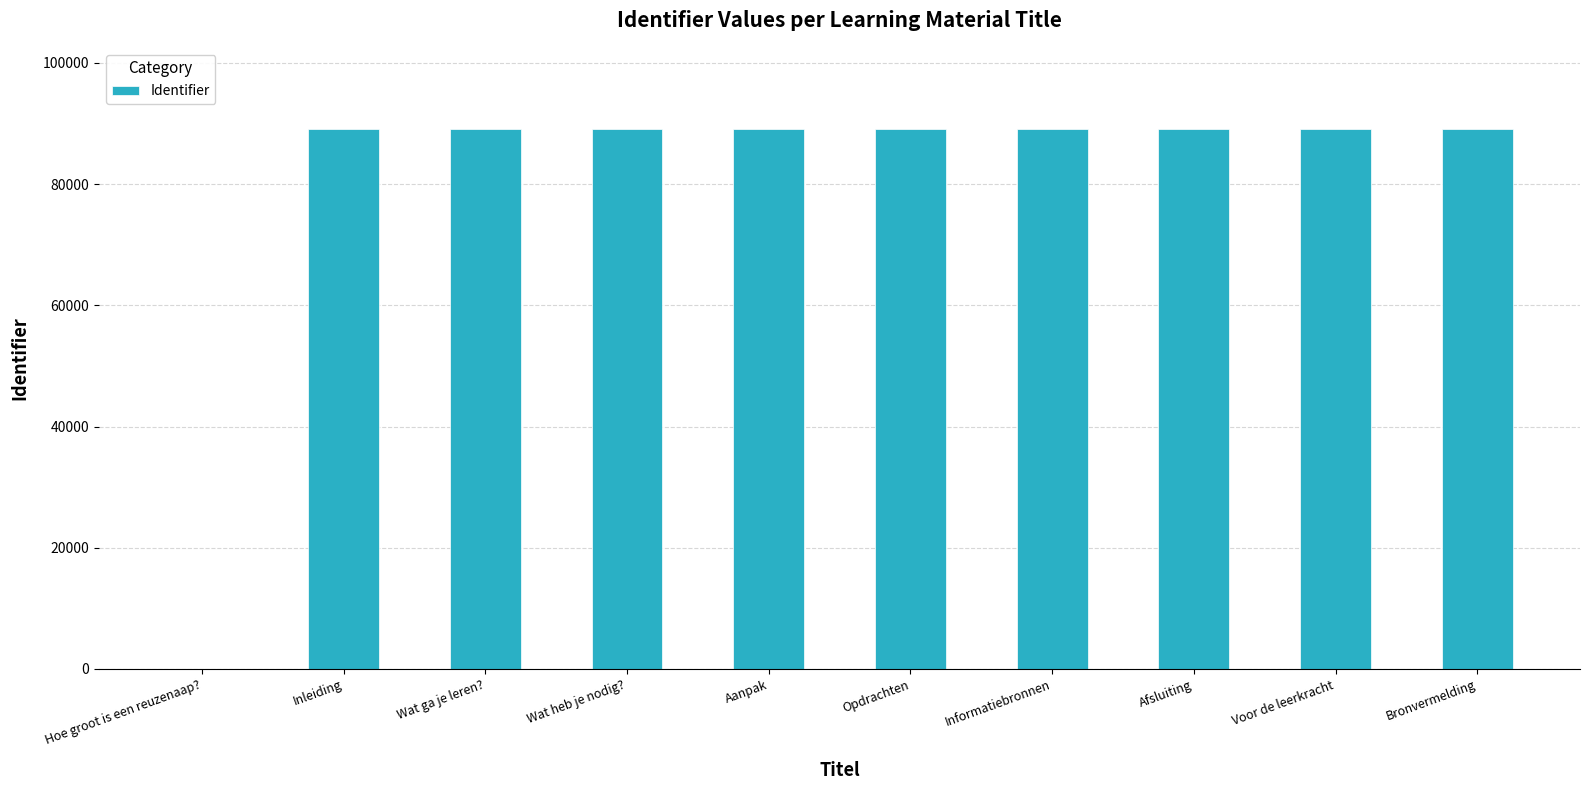

What is the sum of the values at Wat ga je leren? and Hoe groot is een reuzenaap??

89105